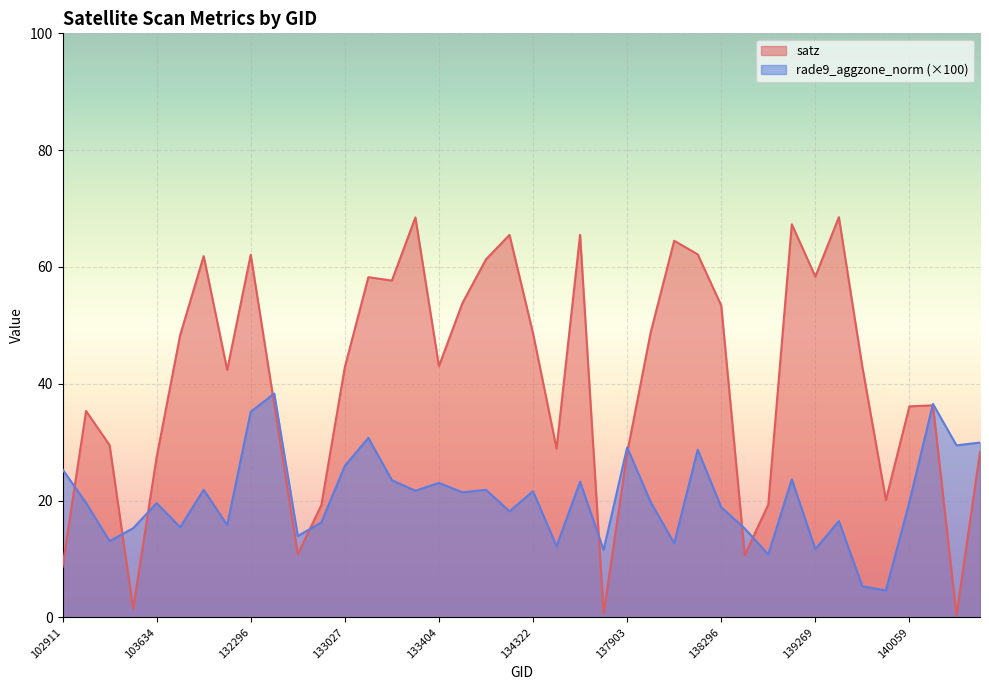

What are all the series names shown in the legend?

satz, rade9_aggzone_norm (×100)